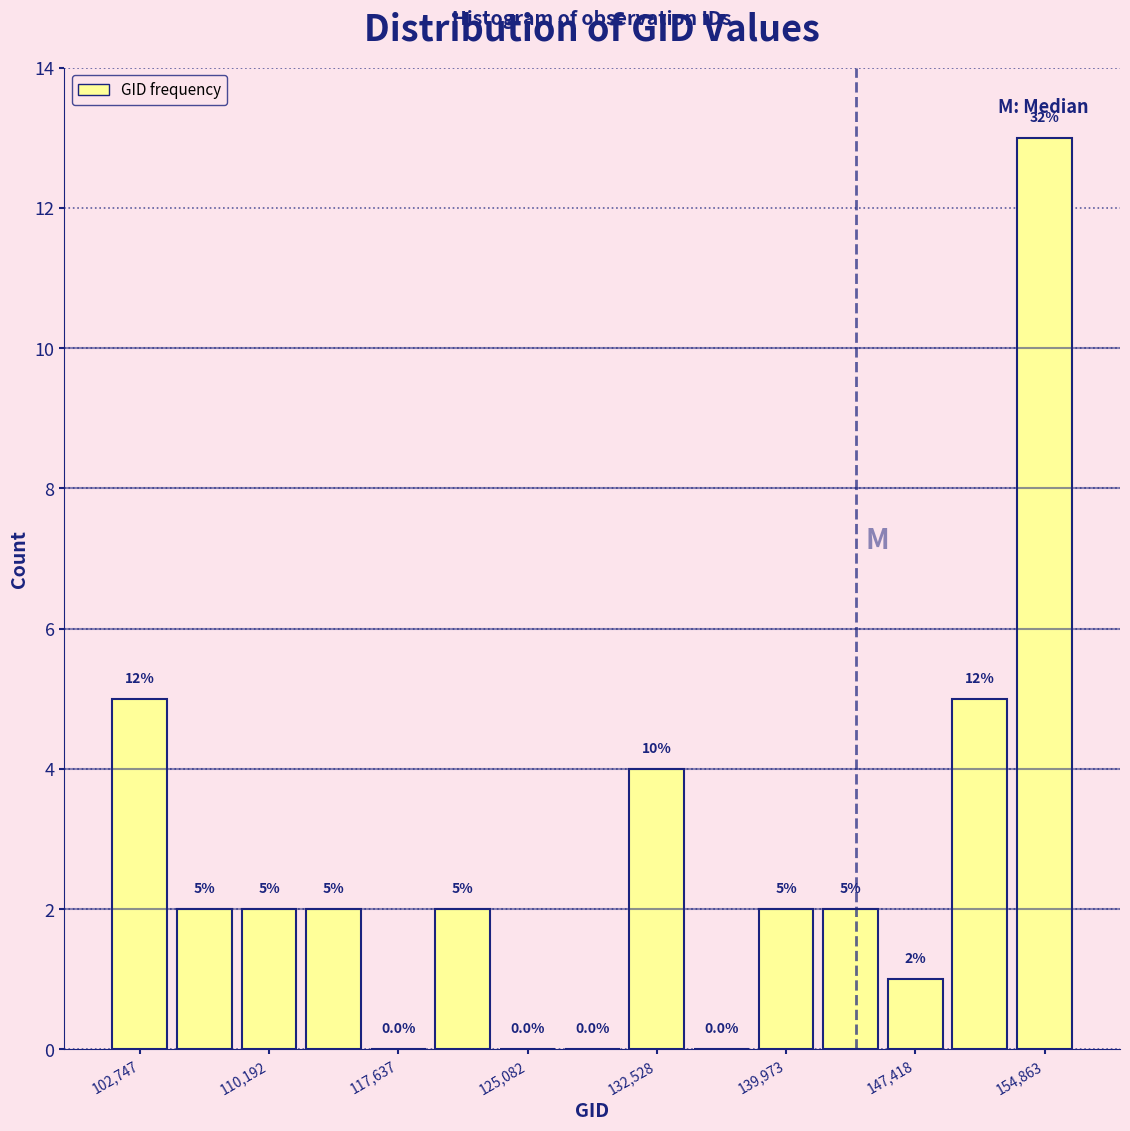

Around what value on the x-axis is the tallest bar? Give the approximate position of its centre, as read against the axis.

155000